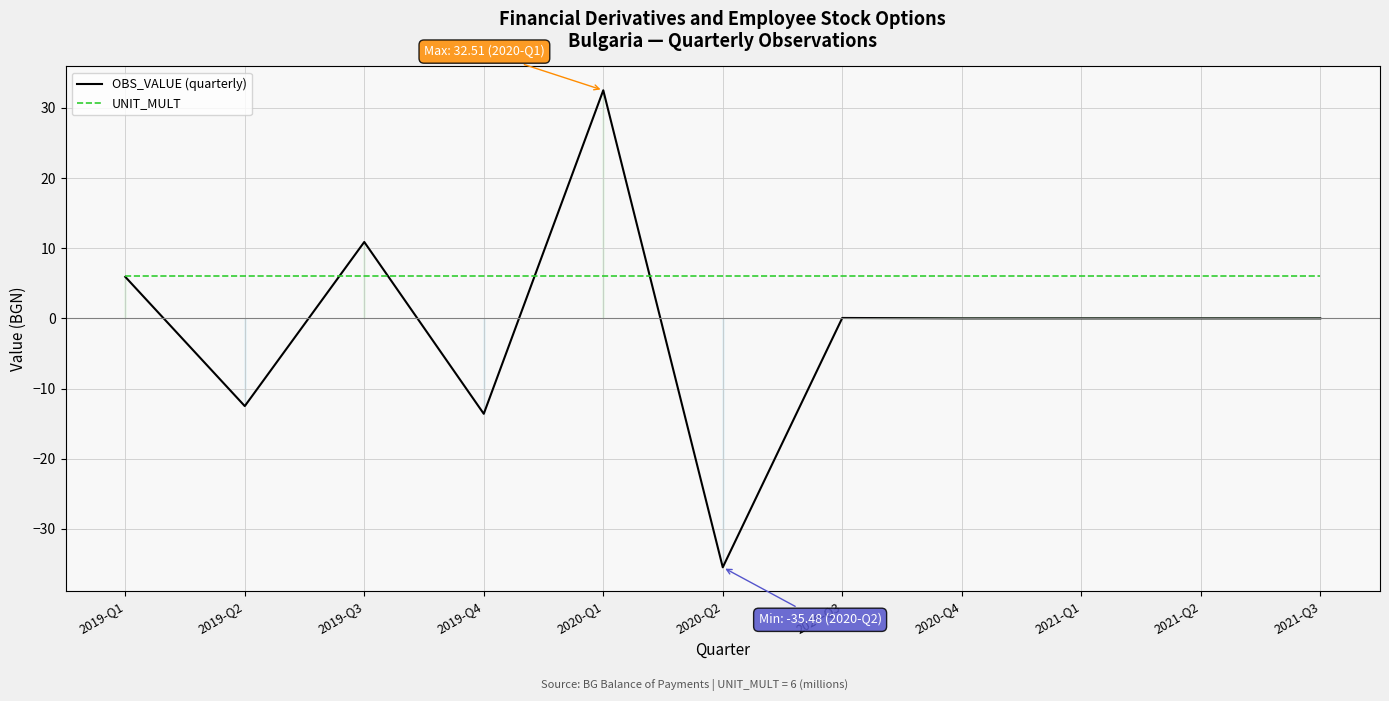

True or false: UNIT_MULT has a value of 6.0 at 2021-Q1.

True